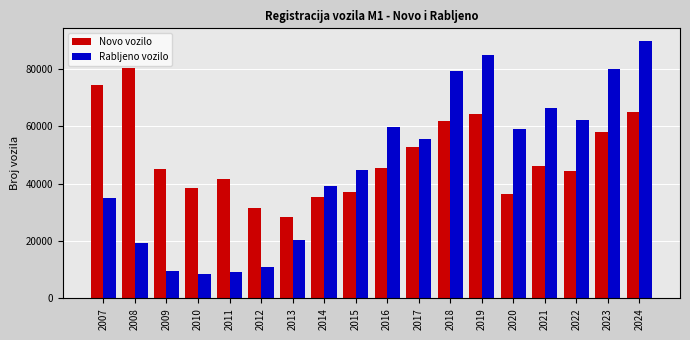

Which category has the highest value in the Novo vozilo series?

2008